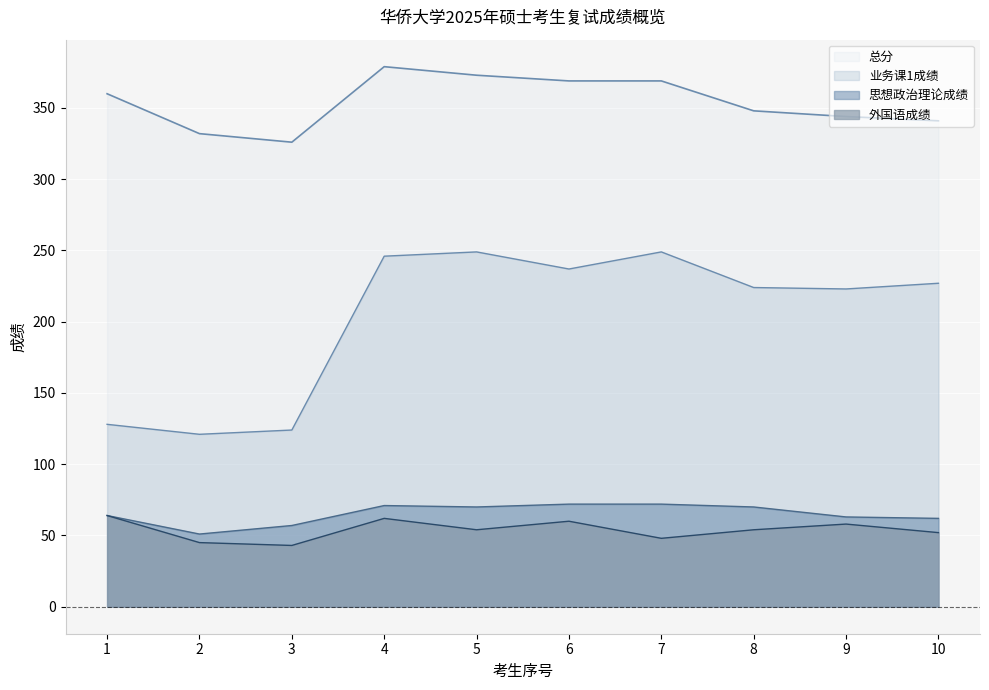

Between 8 and 9, which series saw the biggest shift?

思想政治理论成绩